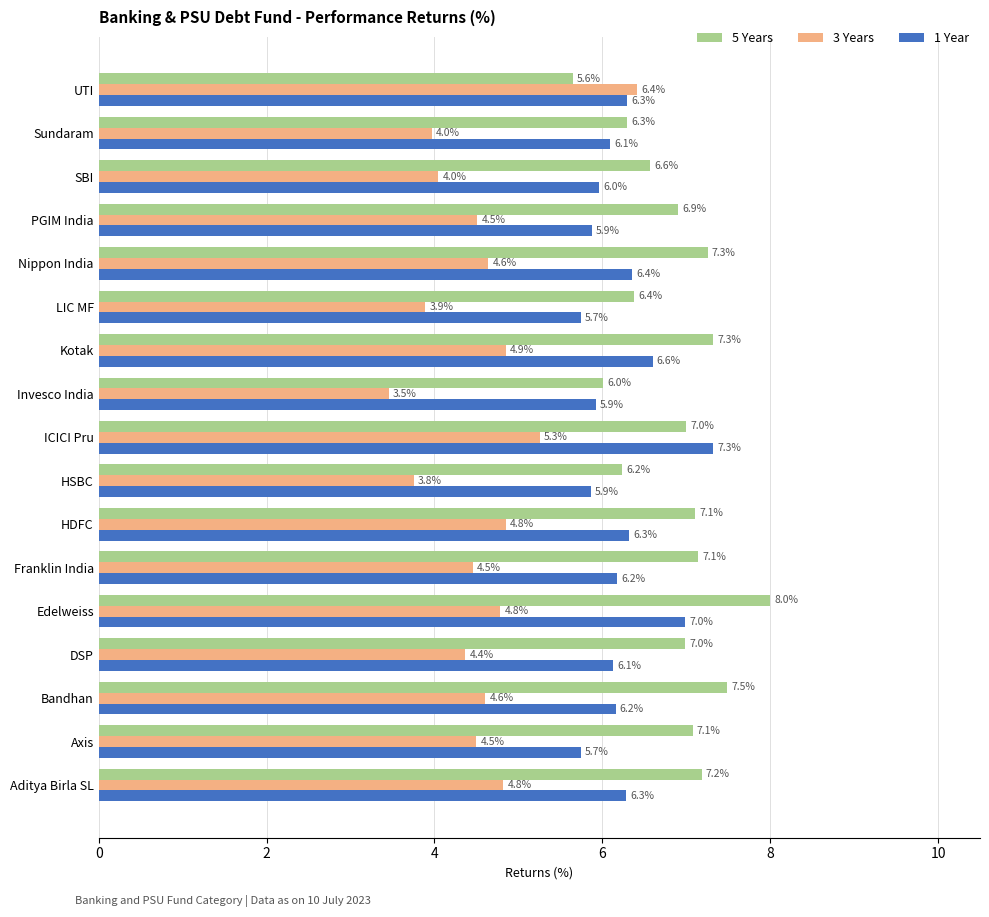

At which label does 5 Years reach its minimum?

UTI